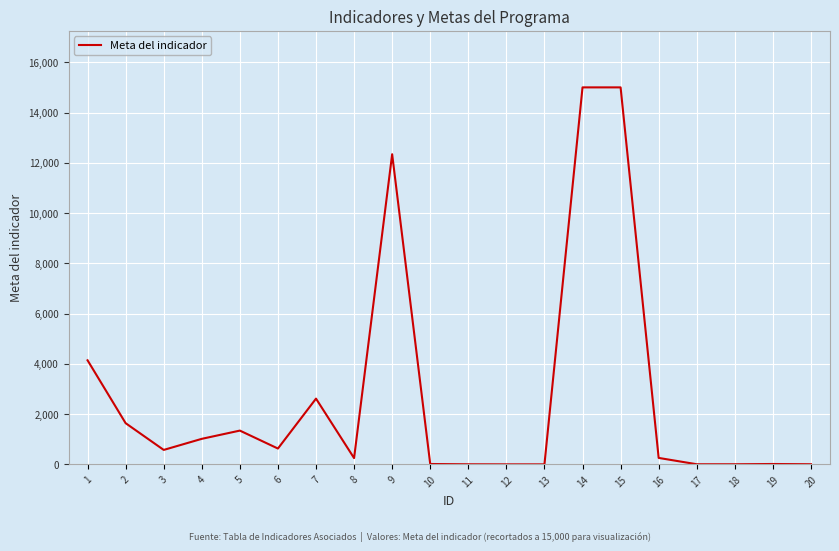

The chart shows a value of 6 at 20. True or false?

True